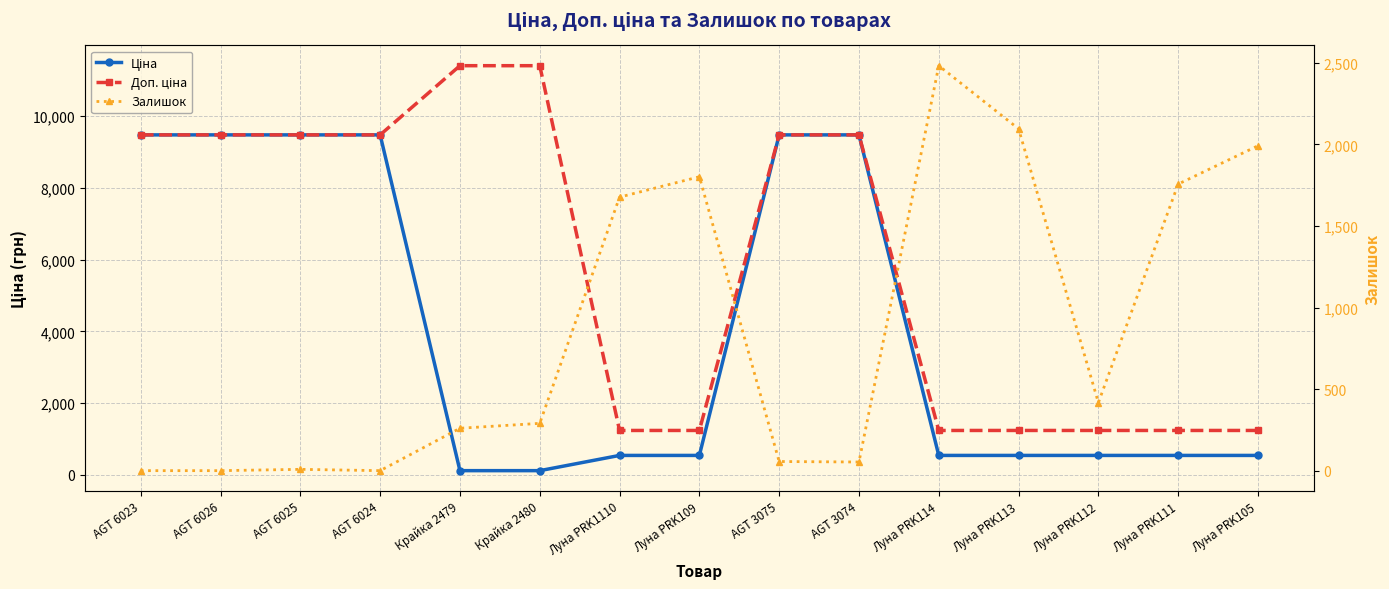

What value does the Залишок series have at Луна PRK105?

1992.0